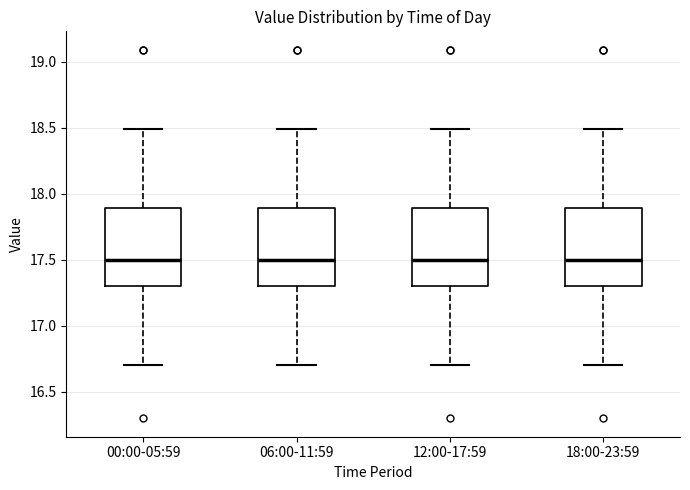

Reading left to right, read every box against the y-axis: the position of its median line, the range the box covers, and the ends of its whiskers. The values are not printed on the chart, so give them approximately, as read against the axis.

00:00-05:59: median 17.5, box 17.3 to 17.9, whiskers 16.7 to 18.5
06:00-11:59: median 17.5, box 17.3 to 17.9, whiskers 16.7 to 18.5
12:00-17:59: median 17.5, box 17.3 to 17.9, whiskers 16.7 to 18.5
18:00-23:59: median 17.5, box 17.3 to 17.9, whiskers 16.7 to 18.5